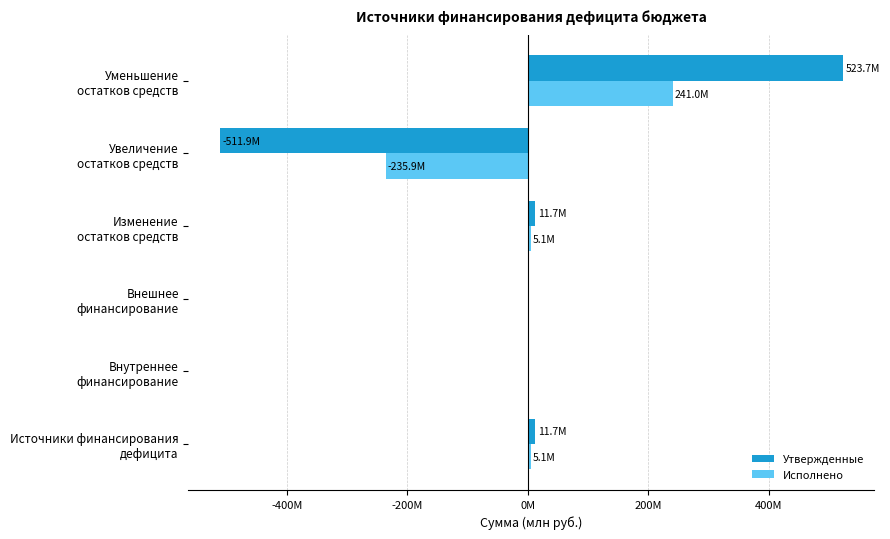

What are all the series names shown in the legend?

Утвержденные, Исполнено